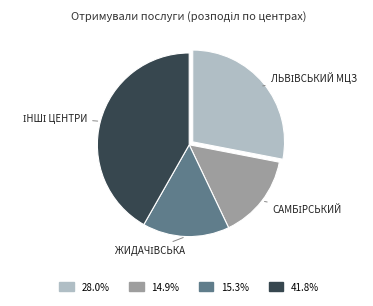

Is there any slice that represents more than half of the pie?

No